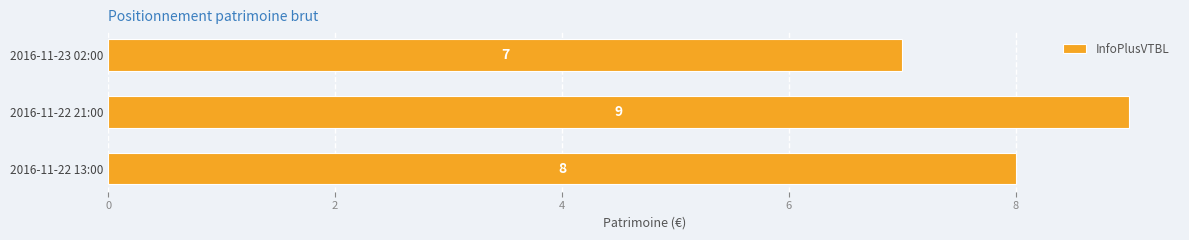

The chart shows a value of 8 at 2016-11-22 13:00. True or false?

True